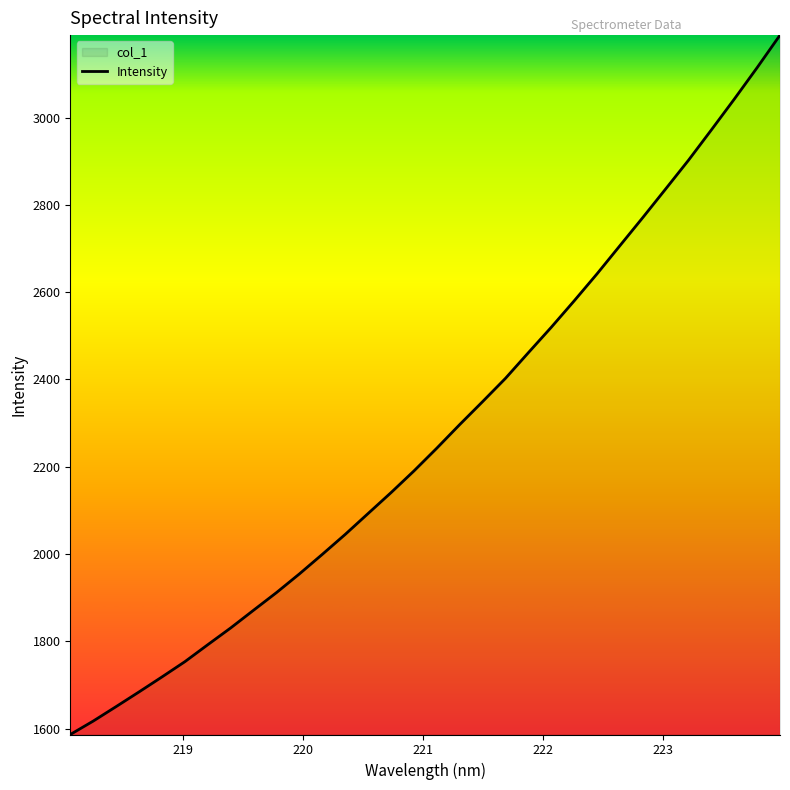

What is the smallest value displayed?

1586.6